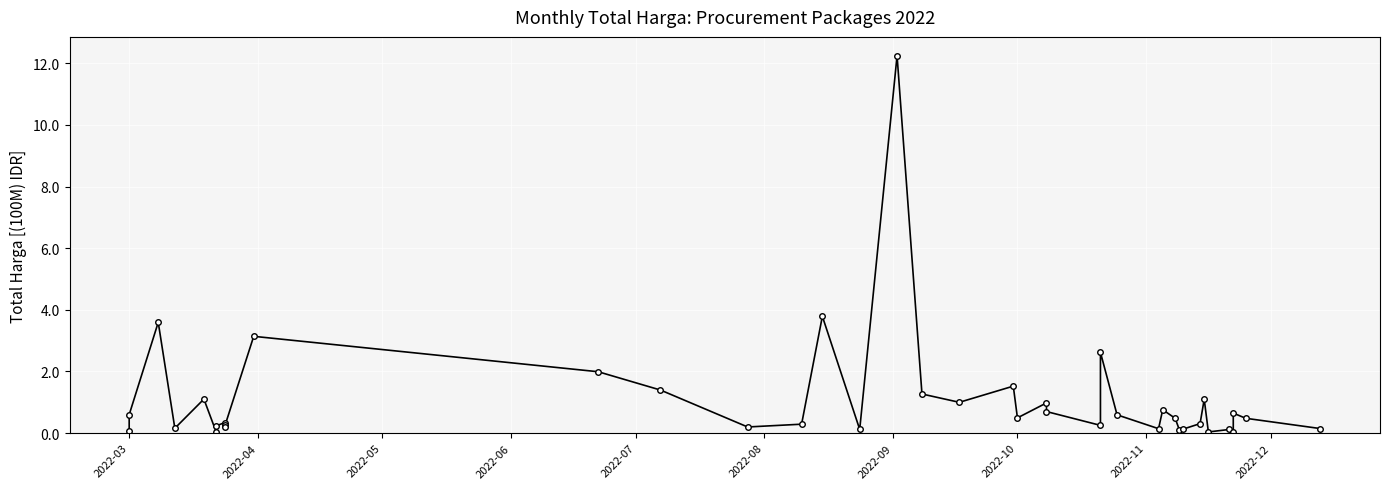

Reading left to right, extract all data points from this chart.

0.1	0.6	3.6	0.2	1.1	0.0	0.2	0.3	0.3	0.2	3.1	2.0	1.4	0.2	0.3	3.8	0.1	12.2	1.3	1.0	1.5	0.5	1.0	0.7	0.3	2.6	0.6	0.1	0.8	0.5	0.1	0.1	0.3	1.1	0.0	0.1	0.1	0.7	0.5	0.1